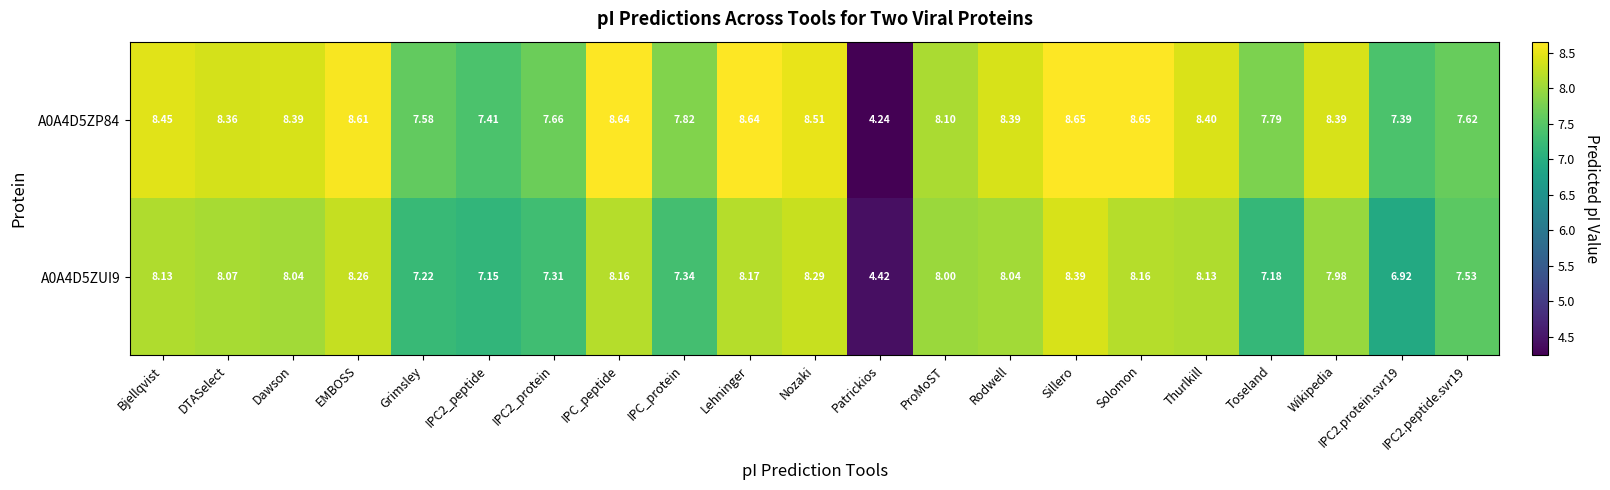

Which series has the widest spread of values?

A0A4D5ZP84